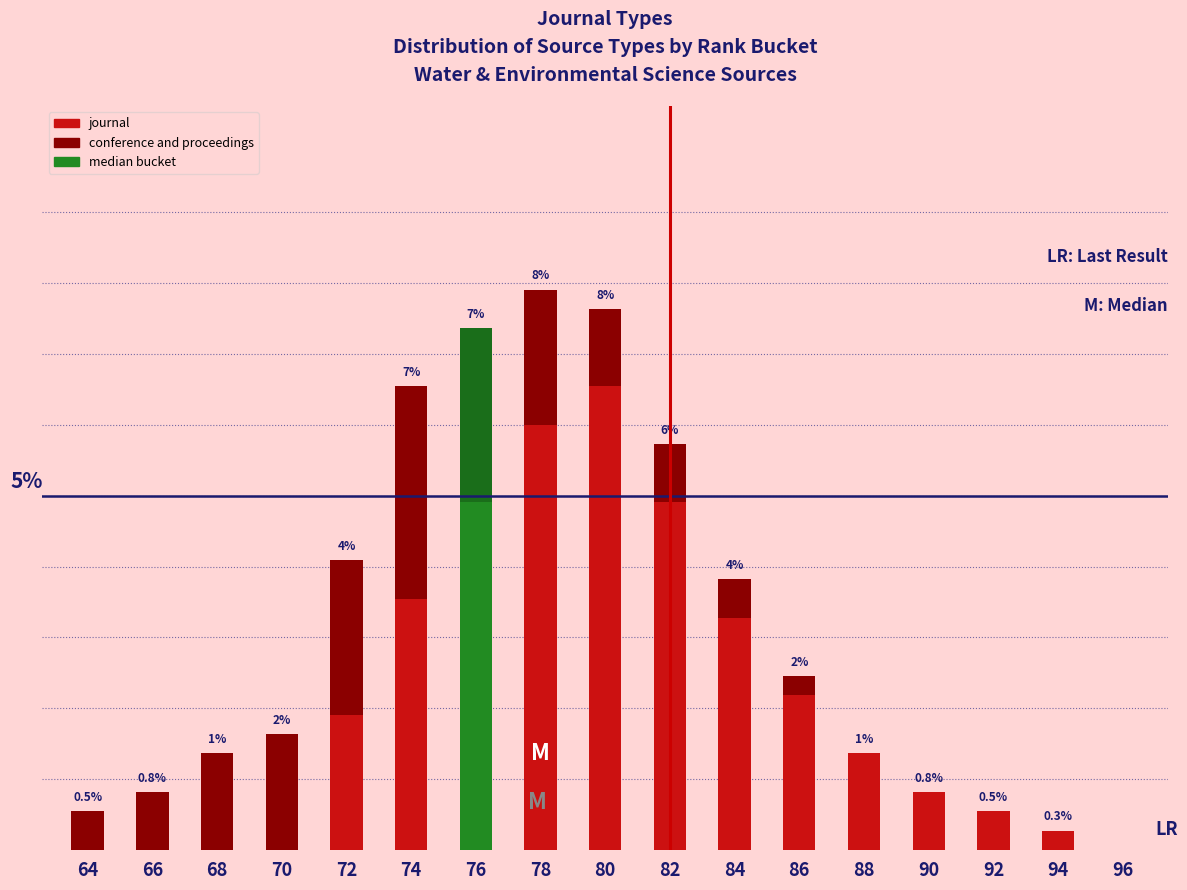

What is the total value across all series at 88?

1.4